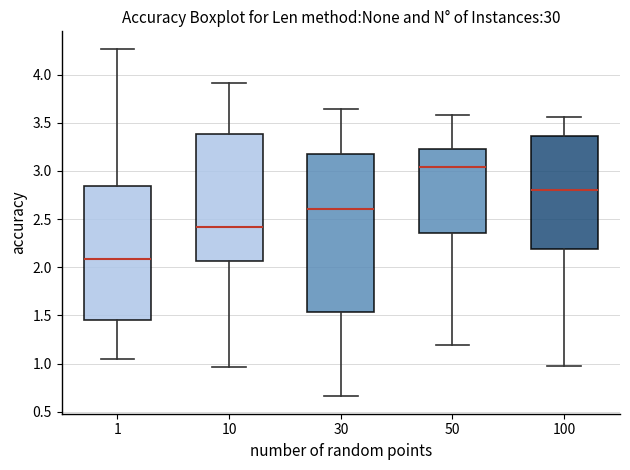

Where is the upper edge of the box at x = 30 on the y-axis? The values are not printed on the chart, so give them approximately, as read against the axis.

3.15